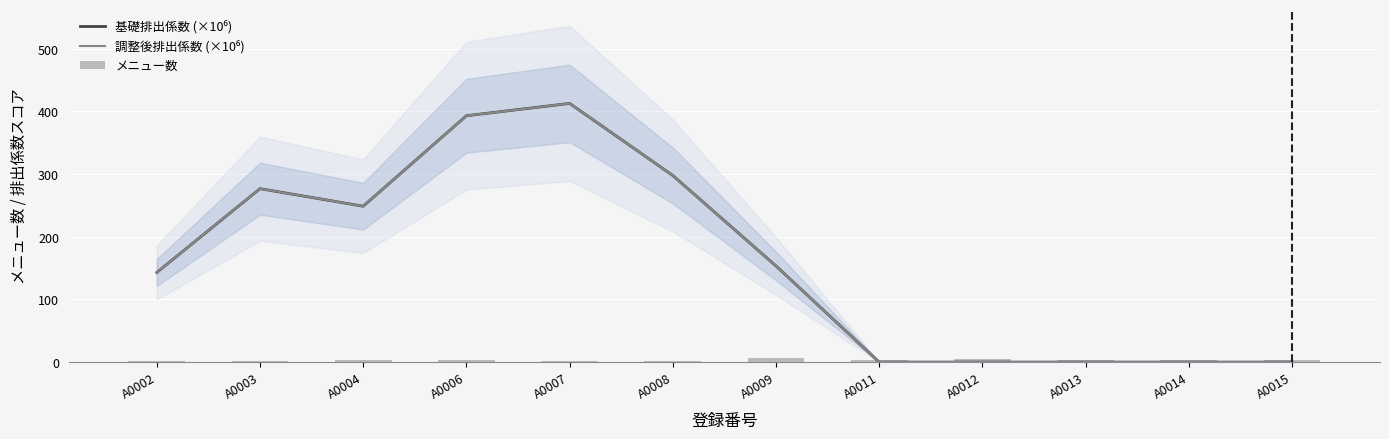

What is the value of the メニュー数 bar at the 10th from the left?

3.0